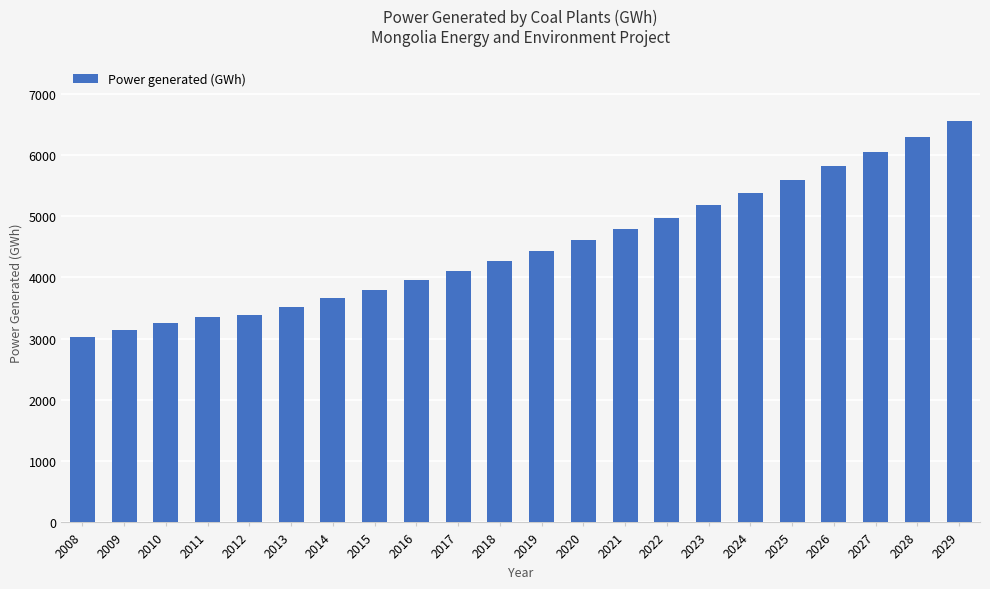

What is the difference between the maximum and minimum values?

3514.6